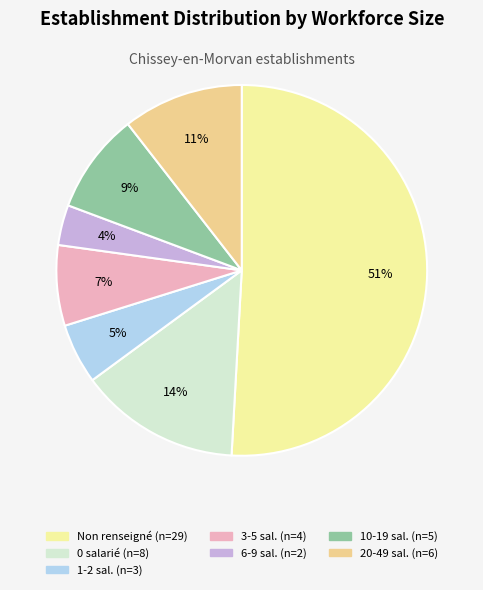

Is there any slice that represents more than half of the pie?

Yes